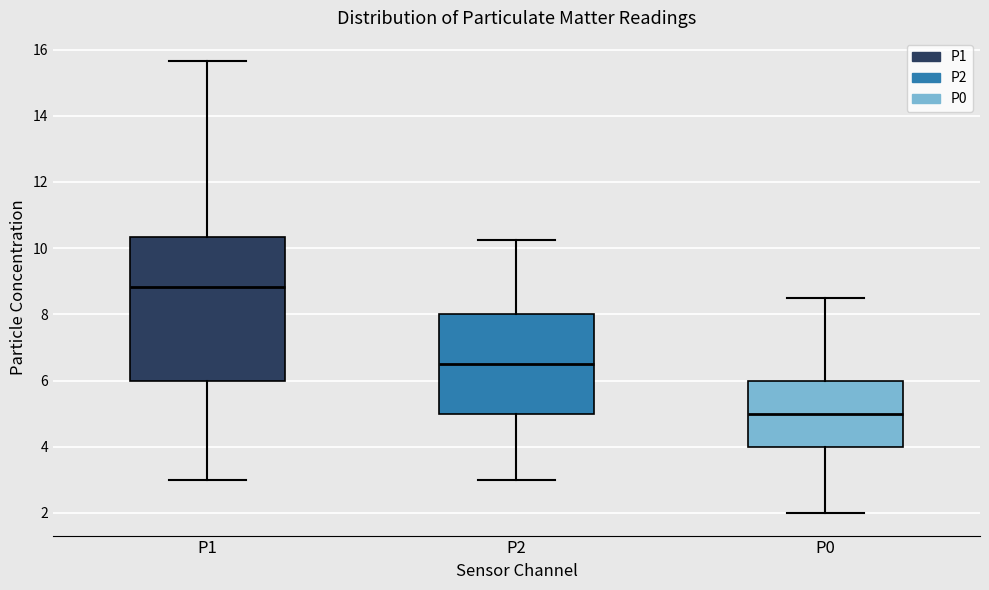

Reading left to right, transcribe this box plot: for each box, give where its median line is, the range the box spans, and where its two whiskers end, as read against the y-axis. The values are not printed on the chart, so give them approximately, as read against the axis.

P1: median 8.8, box 6.0 to 10.4, whiskers 3.0 to 15.6
P2: median 6.6, box 5.0 to 8.0, whiskers 3.0 to 10.2
P0: median 5.0, box 4.0 to 6.0, whiskers 2.0 to 8.6